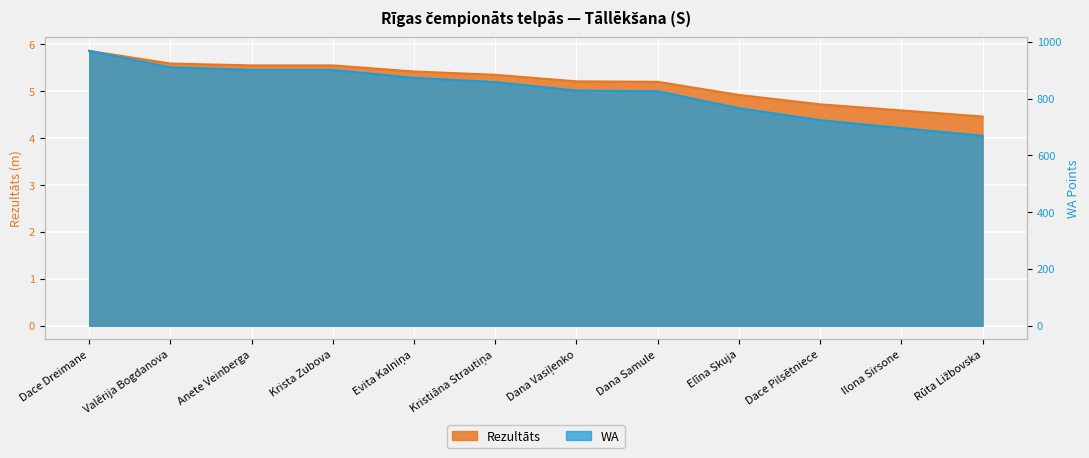

What is the sum of all WA values?

9920.0